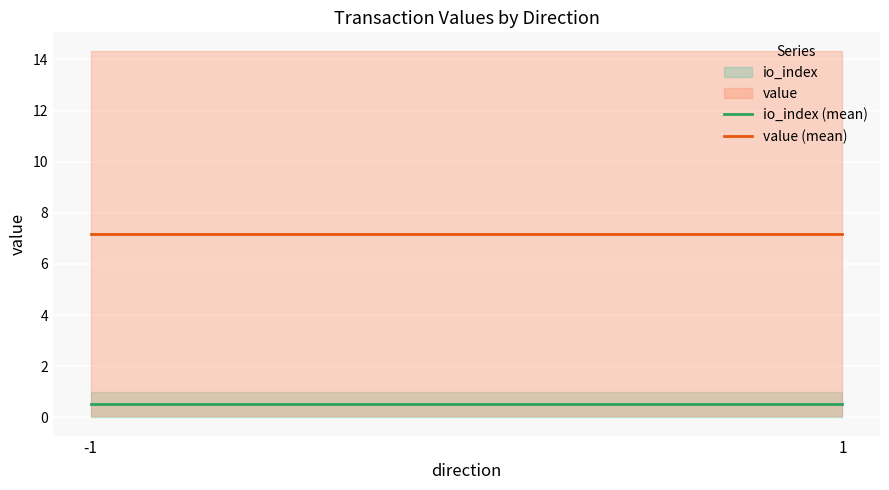

At -1, list the series in order from largest to smallest.

value (mean), io_index (mean)